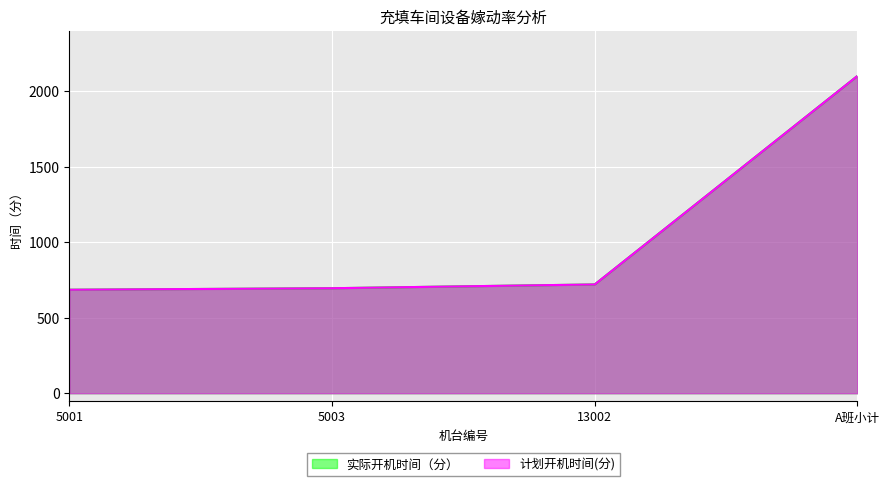

The 实际开机时间（分） series shows 720 at 13002. True or false?

True